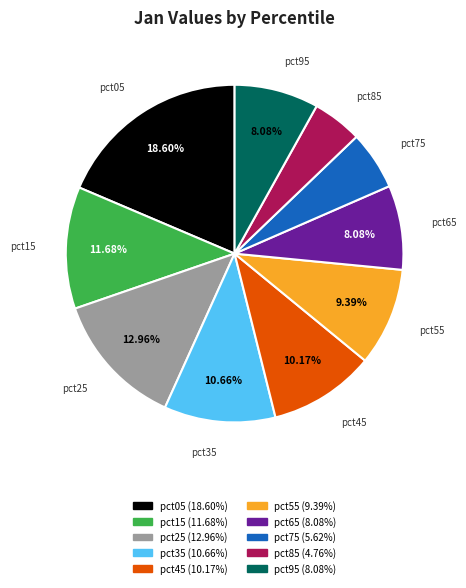

Between pct65 and pct35, which is larger?

pct35